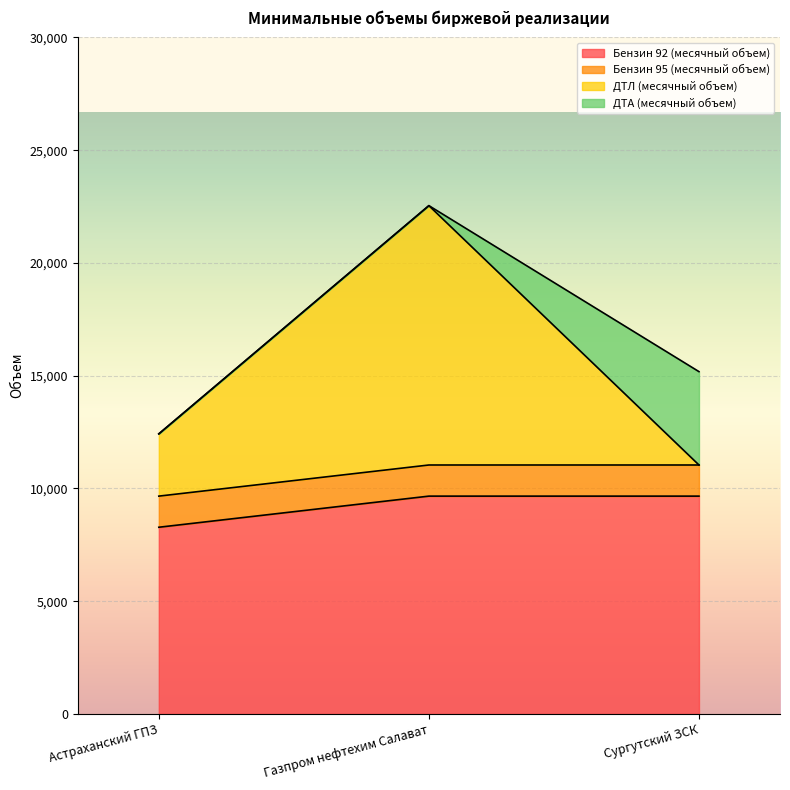

The Бензин 92 (месячный объем) series shows 9660 at Сургутский ЗСК. True or false?

True